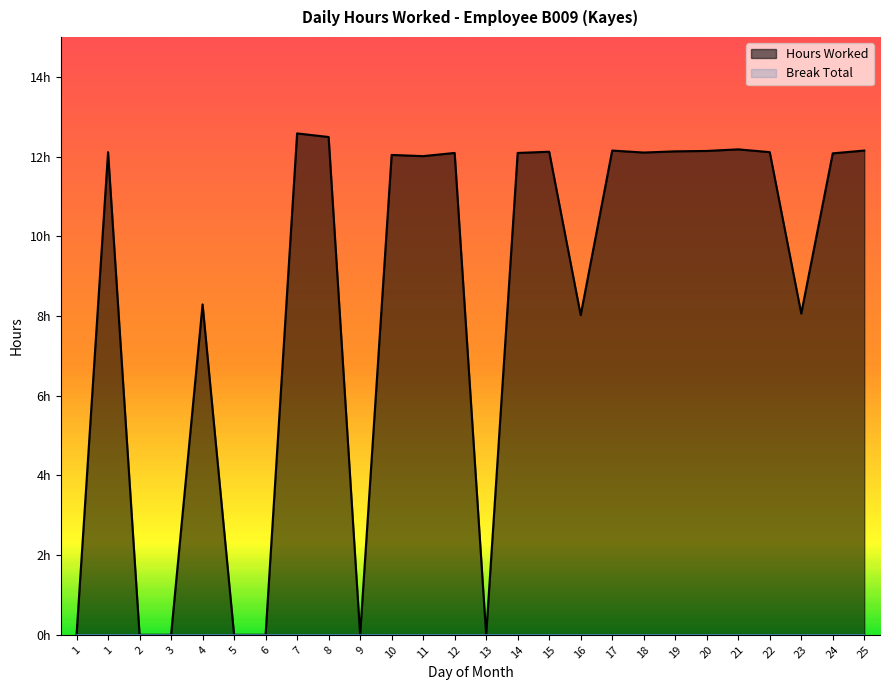

What is the sum of the values at 7 and 22?

24.7